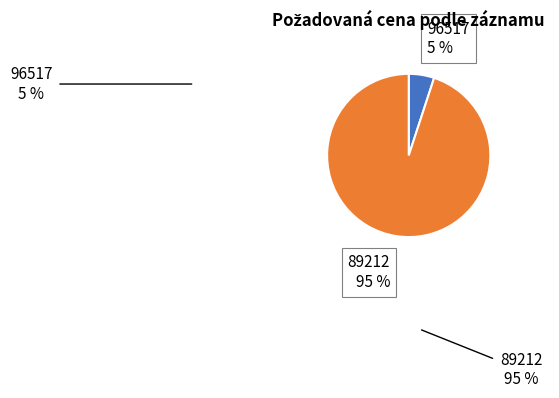

To the nearest percent, what is the average slice percentage?

50%